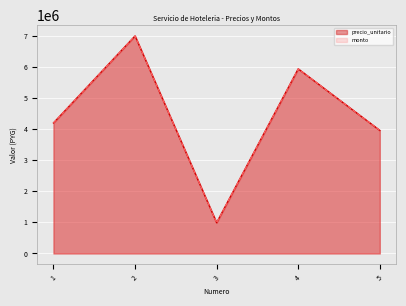

What is the value of the precio_unitario point at the 1st from the left?

4200000